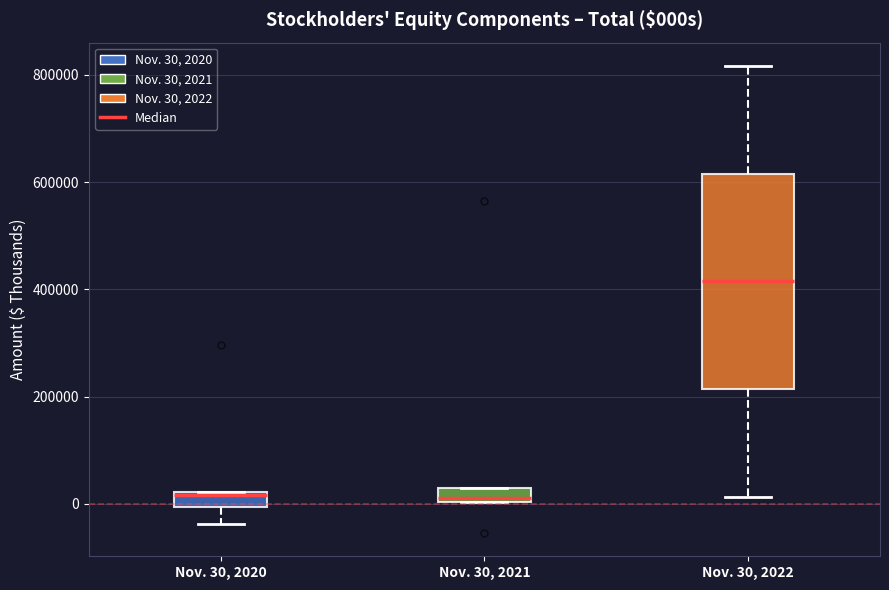

Which box is the tallest, from its lower edge to its upper edge?

Nov. 30, 2022